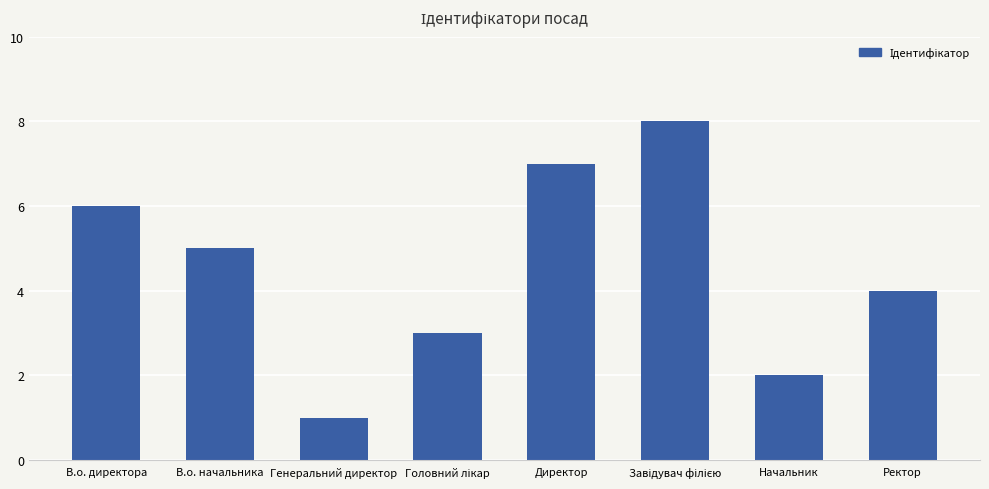

How many bars are there in total?

8